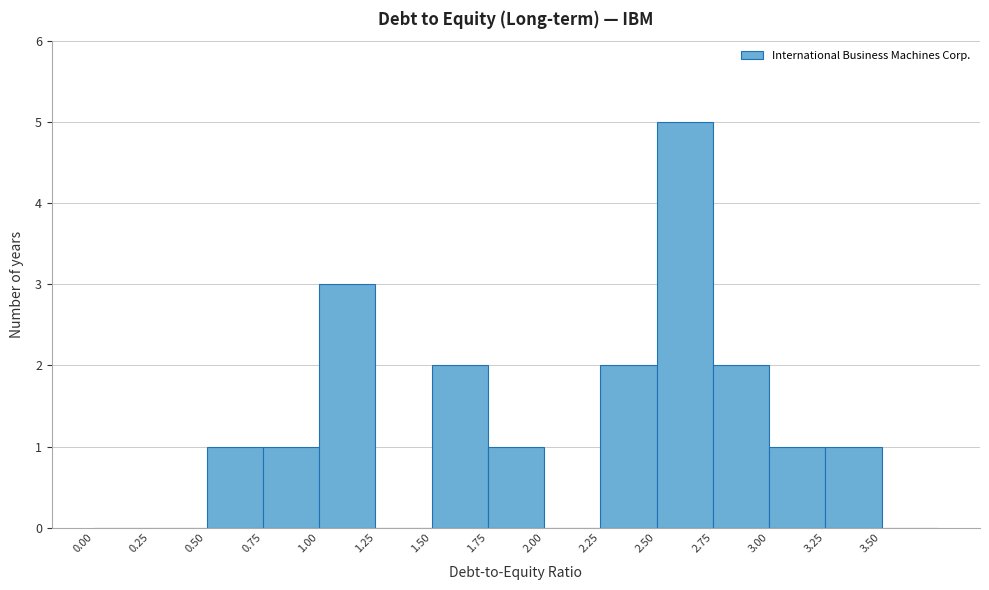

Which range on the x-axis has the tallest bar?

2.50 to 2.75